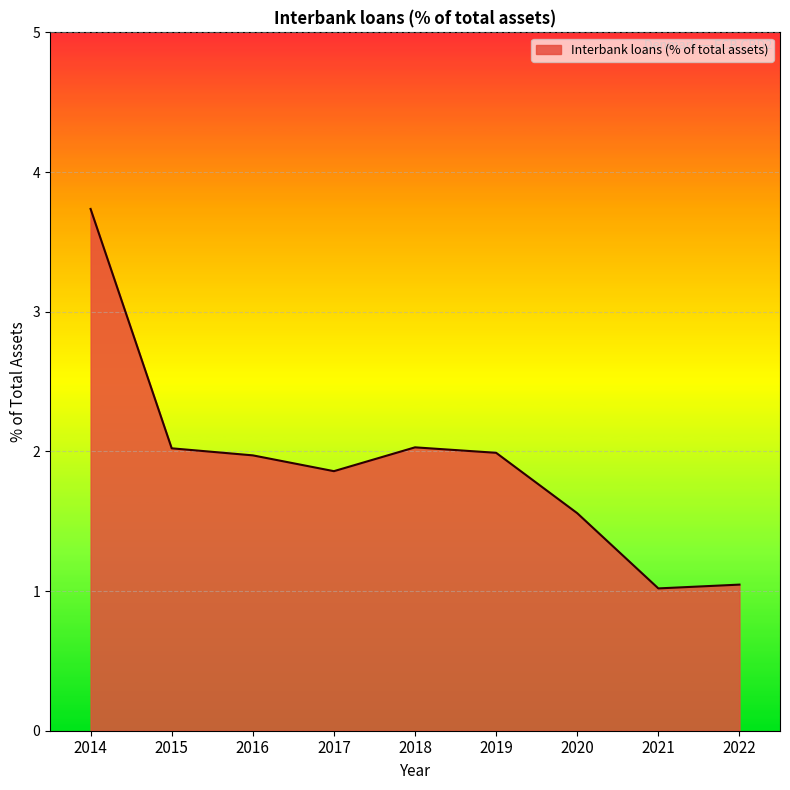

How many lines are shown in the chart?

1